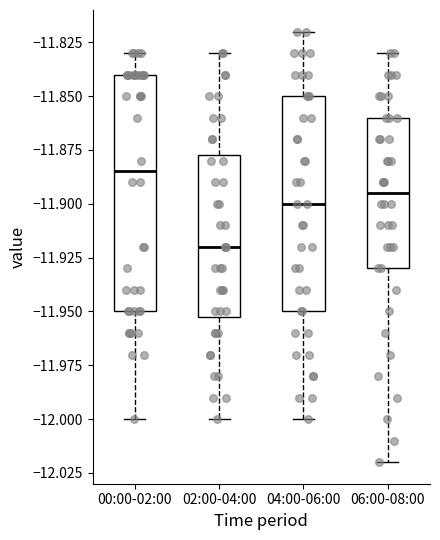

Where does the upper whisker of the box for 02:00-04:00 end on the y-axis? The values are not printed on the chart, so give them approximately, as read against the axis.

-11.830